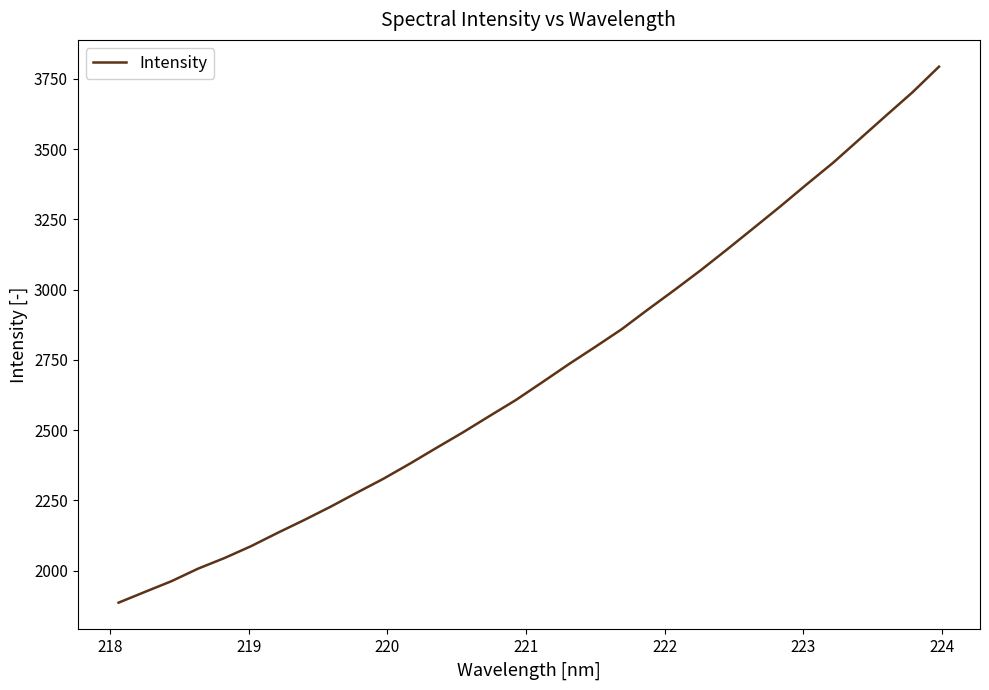

How many lines are shown in the chart?

1